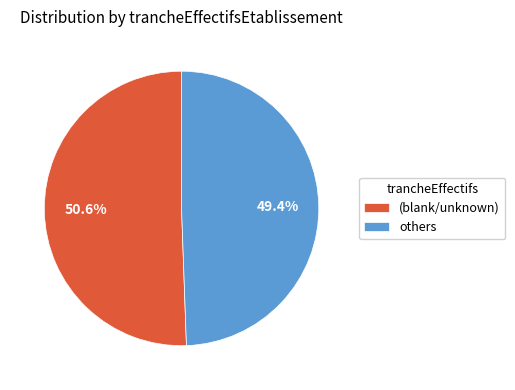

Rank the categories by value from lowest to highest.

others, (blank/unknown)